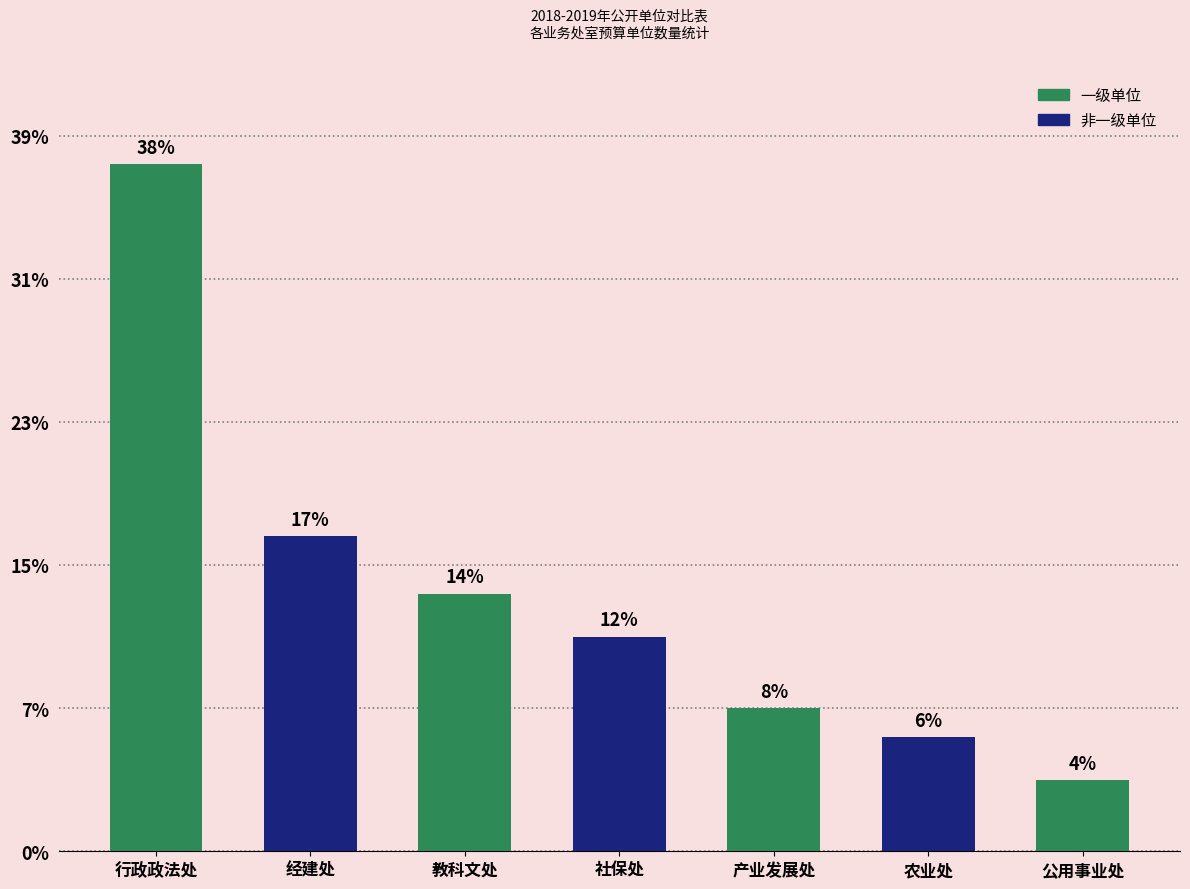

Are the bars horizontal?

No